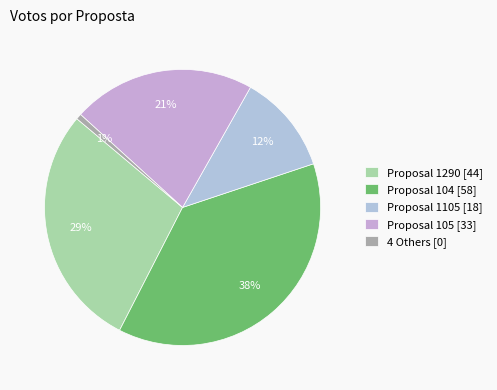

Is there a majority slice in this chart?

No